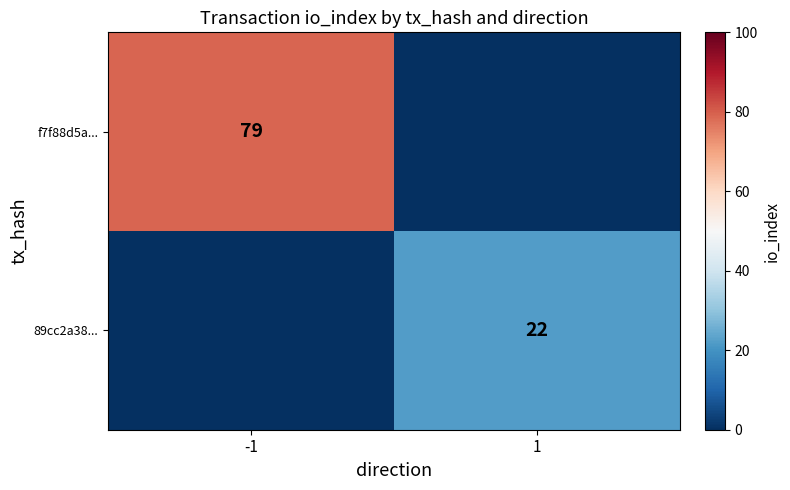

The 89cc2a38... series shows 6 at 1. True or false?

False